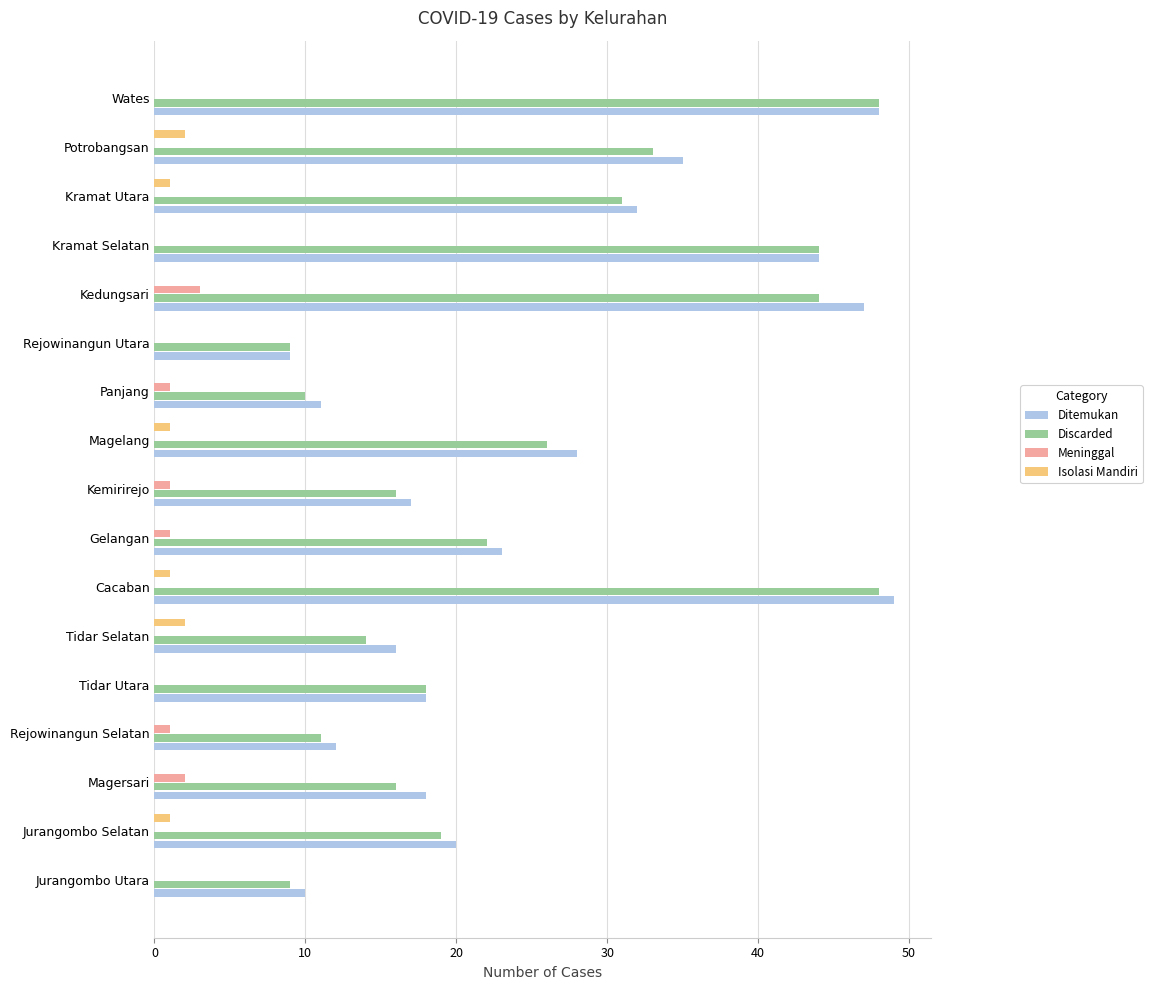

Which series changed the most between Jurangombo Utara and Wates?

Discarded